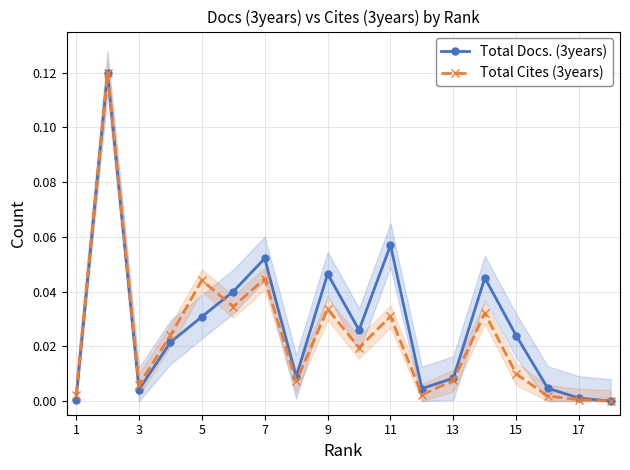

Reading left to right, extract all data points from this chart.

Total Docs. (3years): 0.0	0.1	0.0	0.0	0.0	0.0	0.1	0.0	0.0	0.0	0.1	0.0	0.0	0.0	0.0	0.0	0.0	0.0
Total Cites (3years): 0.0	0.1	0.0	0.0	0.0	0.0	0.0	0.0	0.0	0.0	0.0	0.0	0.0	0.0	0.0	0.0	0.0	0.0